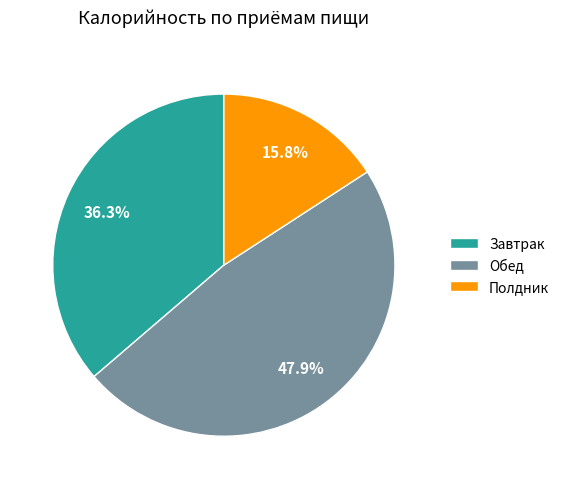

What percentage is NOT represented by Завтрак?

63.7%